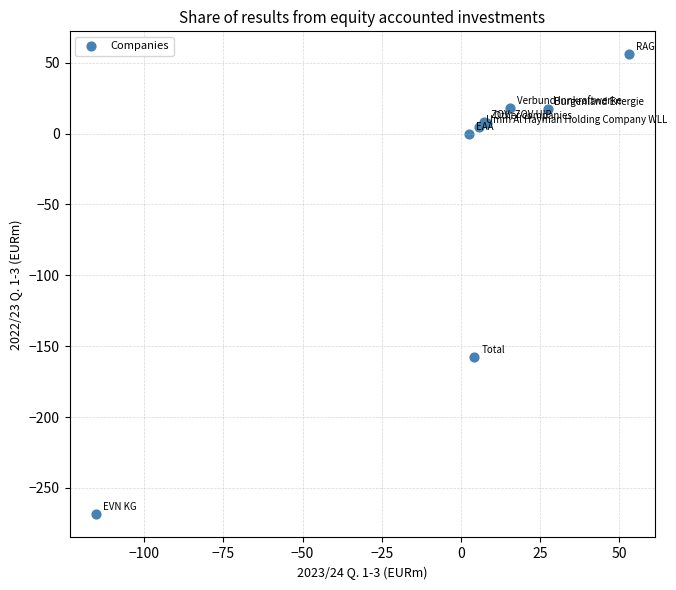

What Y value in the scatter plot is closest to -106?

-157.7